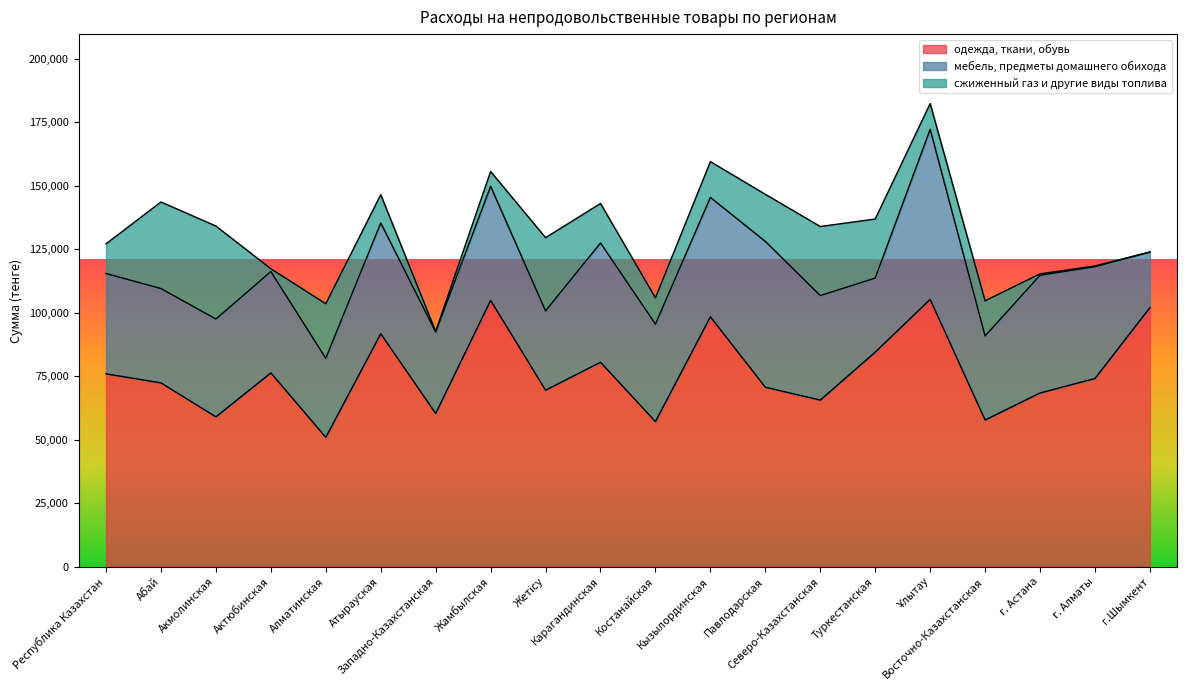

True or false: одежда, ткани, обувь and сжиженный газ и другие виды топлива cross at least once.

False